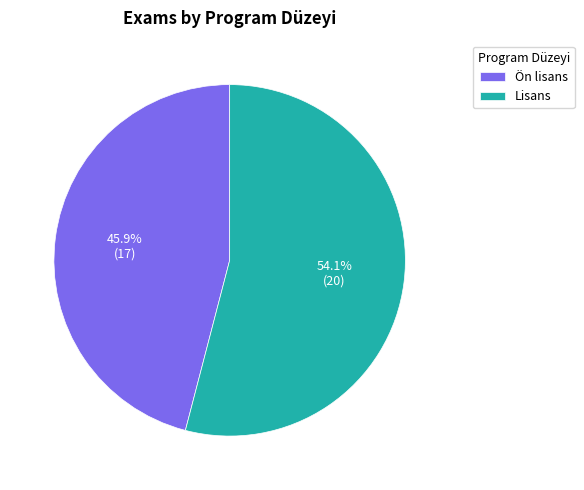

Does Ön lisans represent more than half of the total?

No